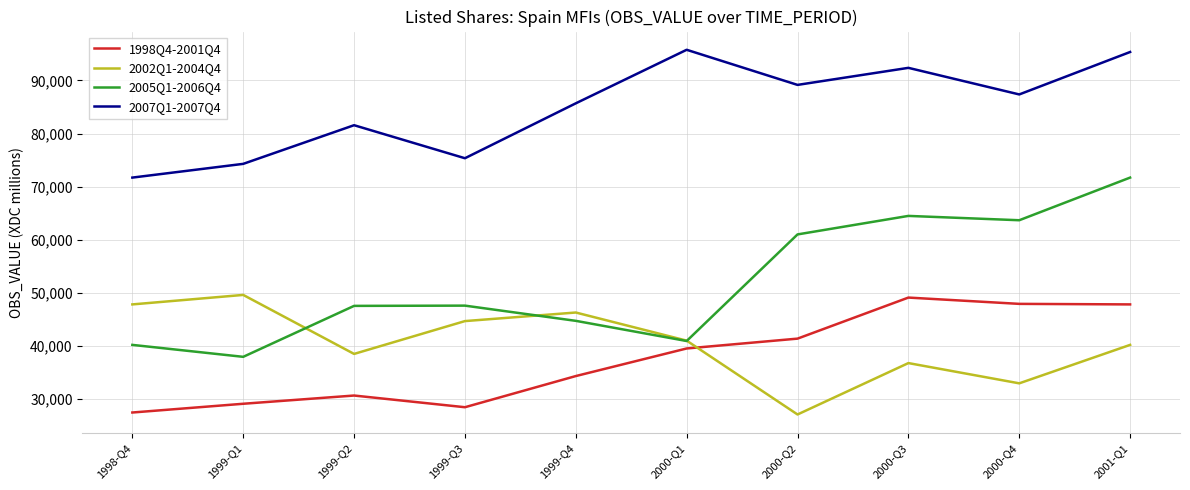

At how many categories does at least one series exceed 67620?

10